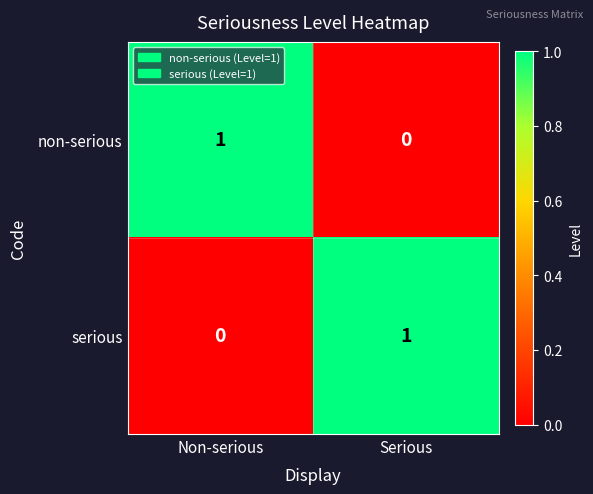

Reading left to right, transcribe all the data shown in this chart.

non-serious: 1	0
serious: 0	1